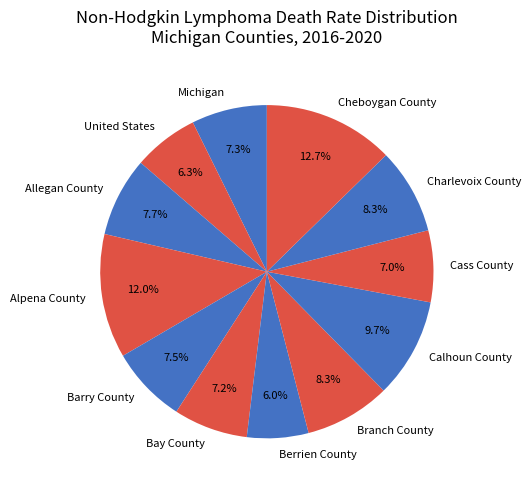

What is the largest slice in the pie chart?

Cheboygan County